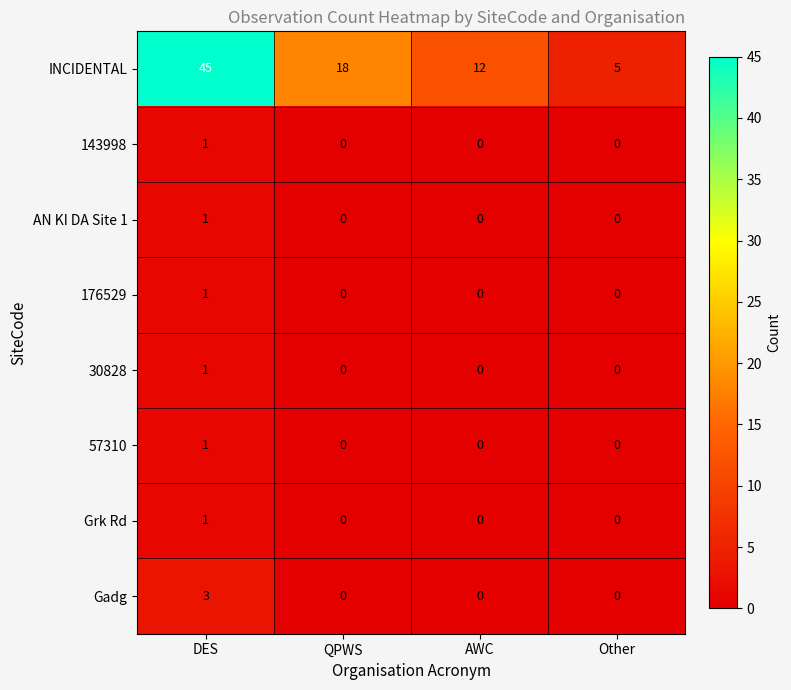

At which category is the sum across all series the highest?

DES